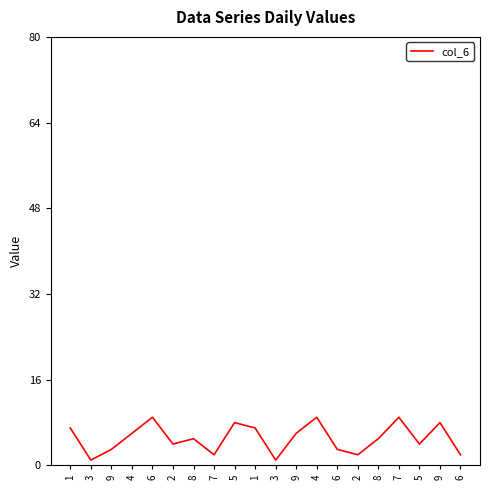

Does the chart display data point markers on the line(s)?

No